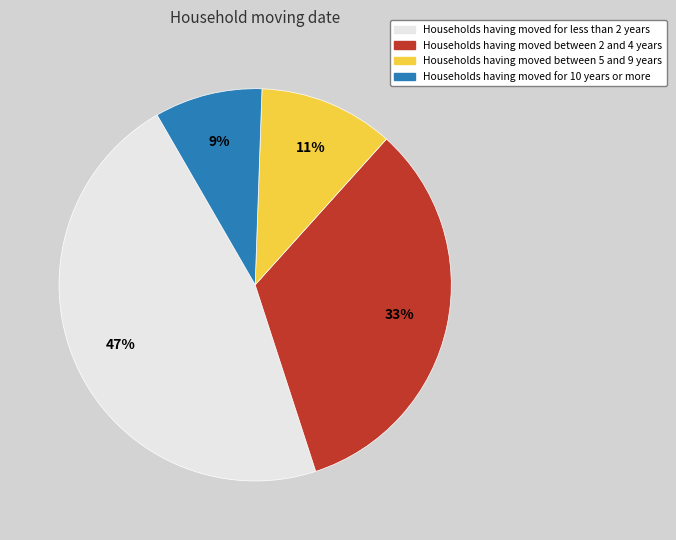

Does any single category account for the majority?

No